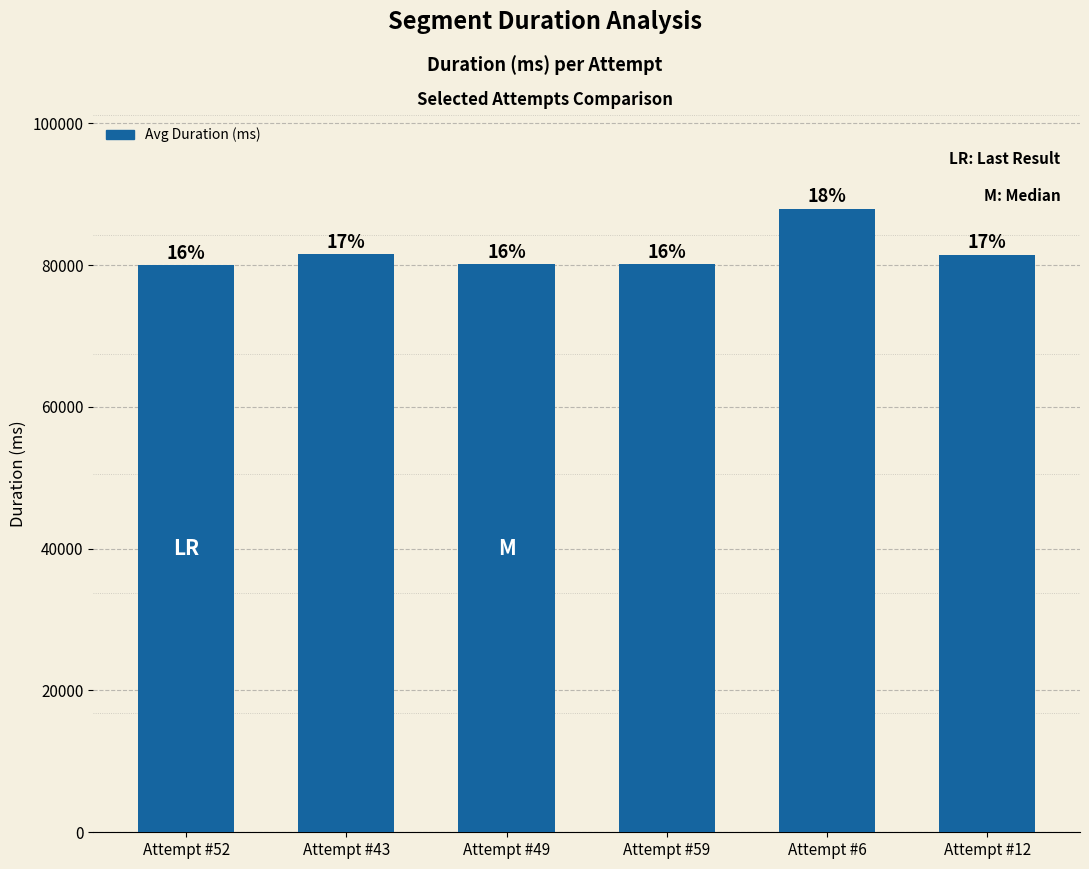

How many bars are there in total?

6